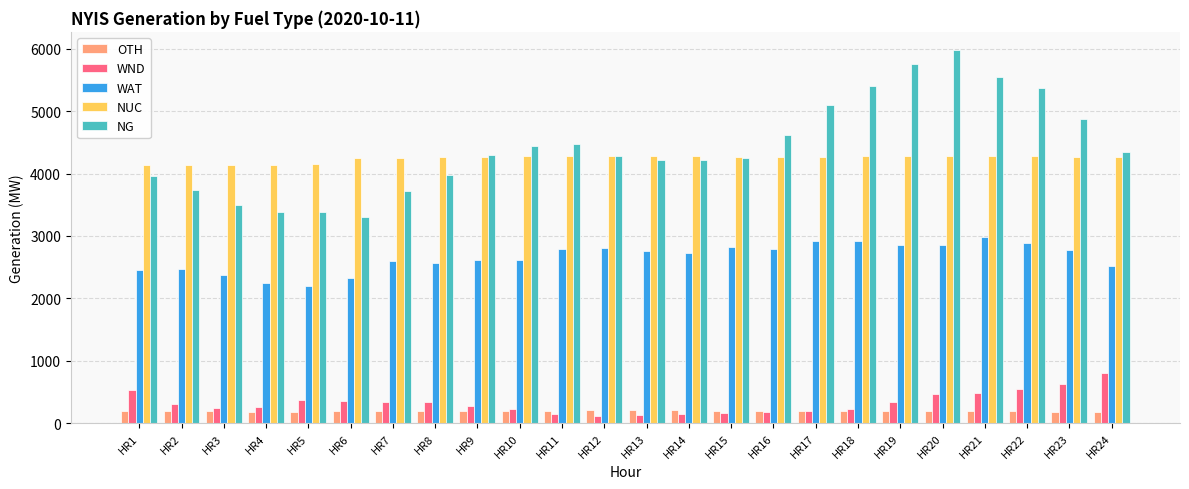

How many bars are there in each group?

5